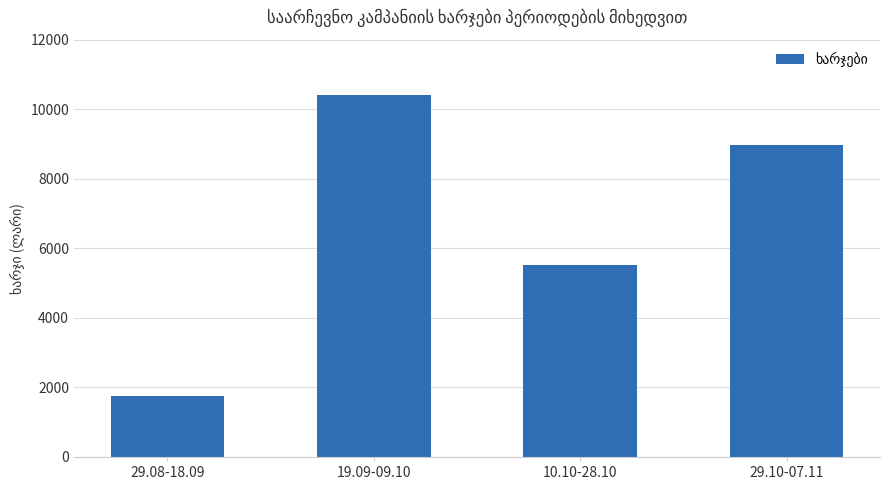

How many data points are less than 8970?

2